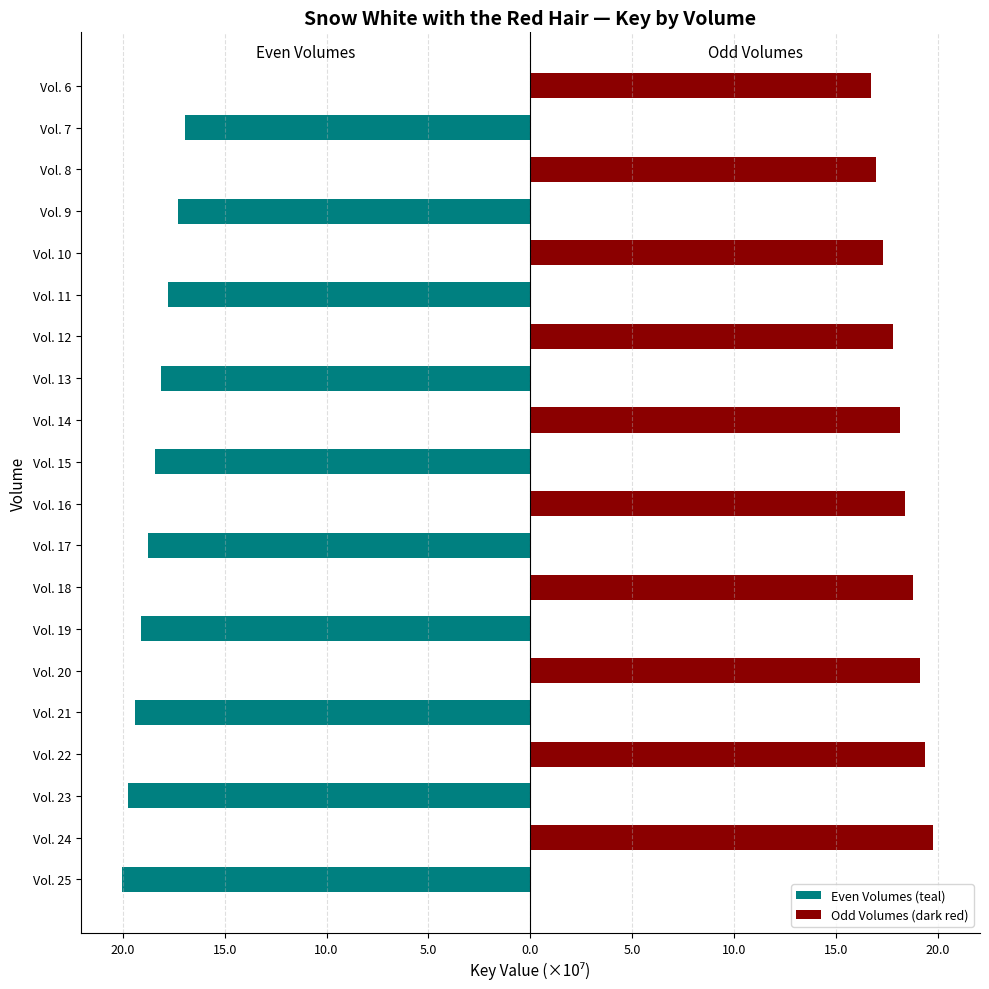

How many data points in Odd Volumes (dark red) are above 16?

10